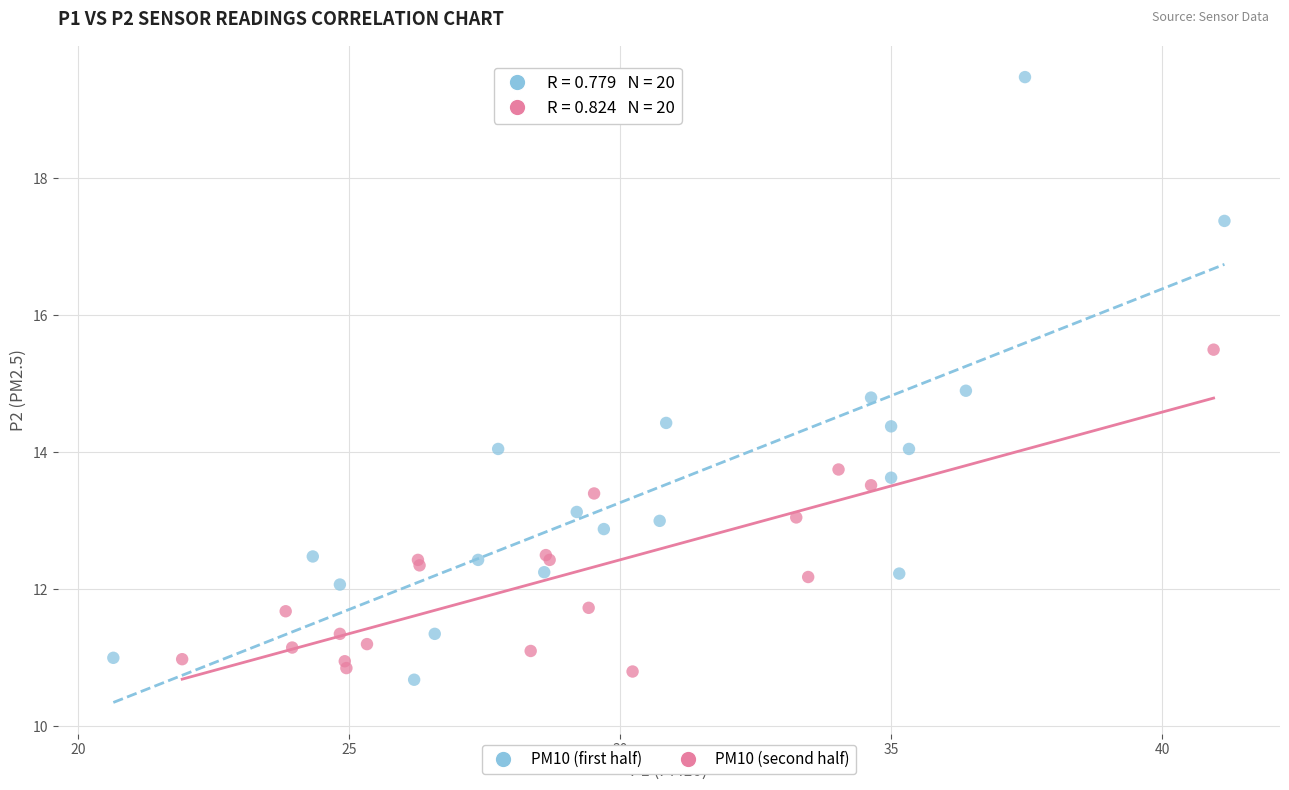

Which series has the largest Y range (max minus min)?

PM10 (first half)